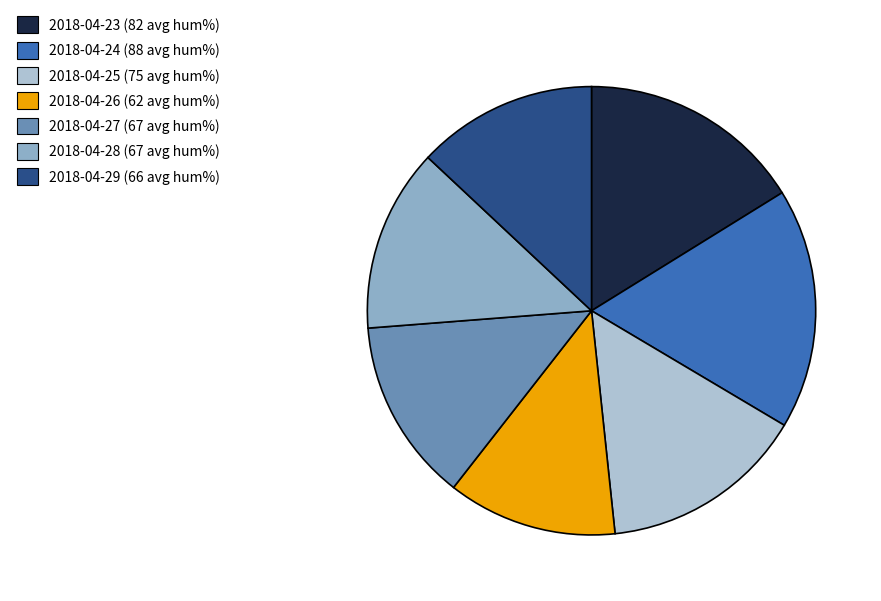

Which slice is the smallest?

2018-04-26